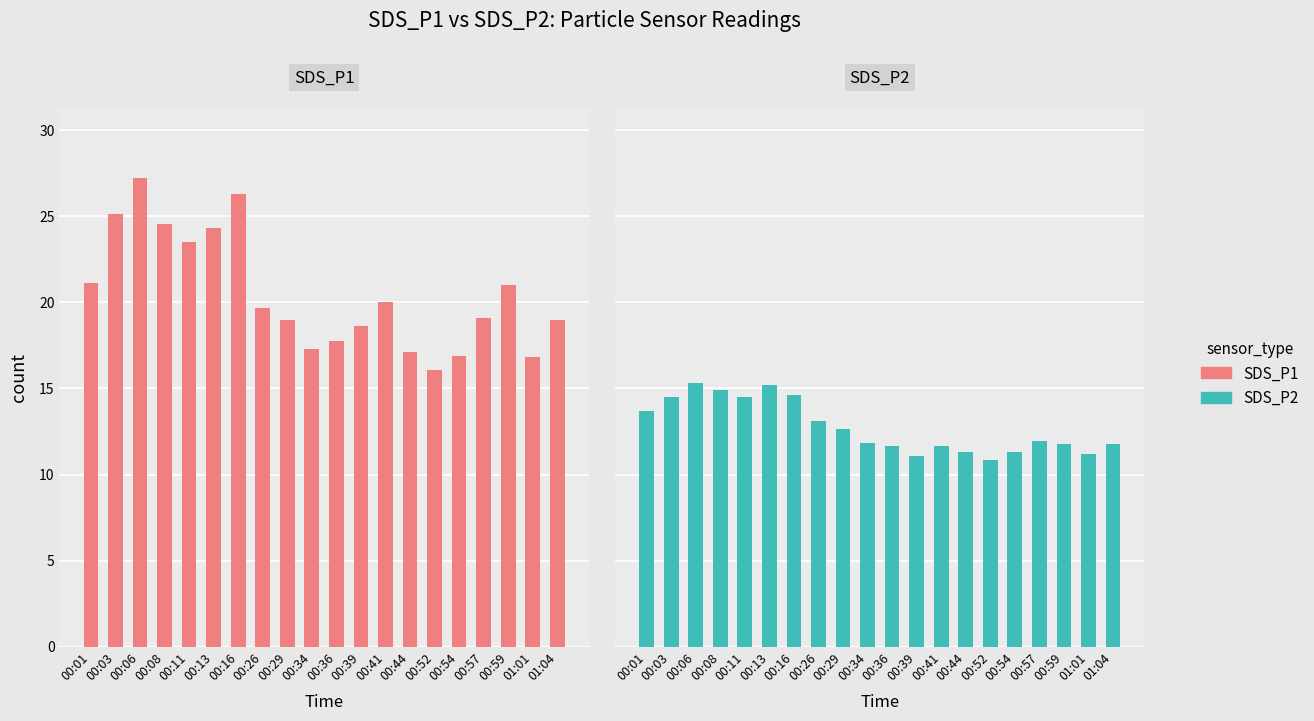

What is the sum of all SDS_P1 values?

410.5